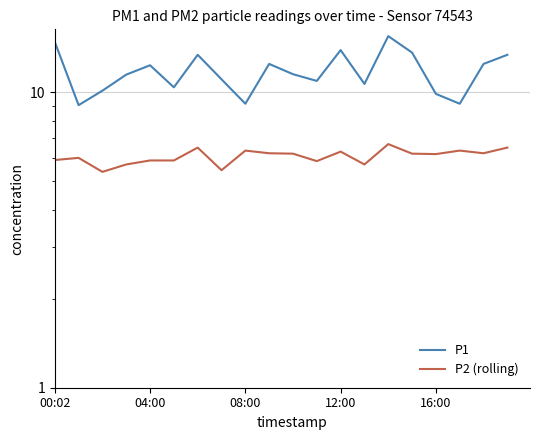

Is this an area chart (filled region under the line)?

No